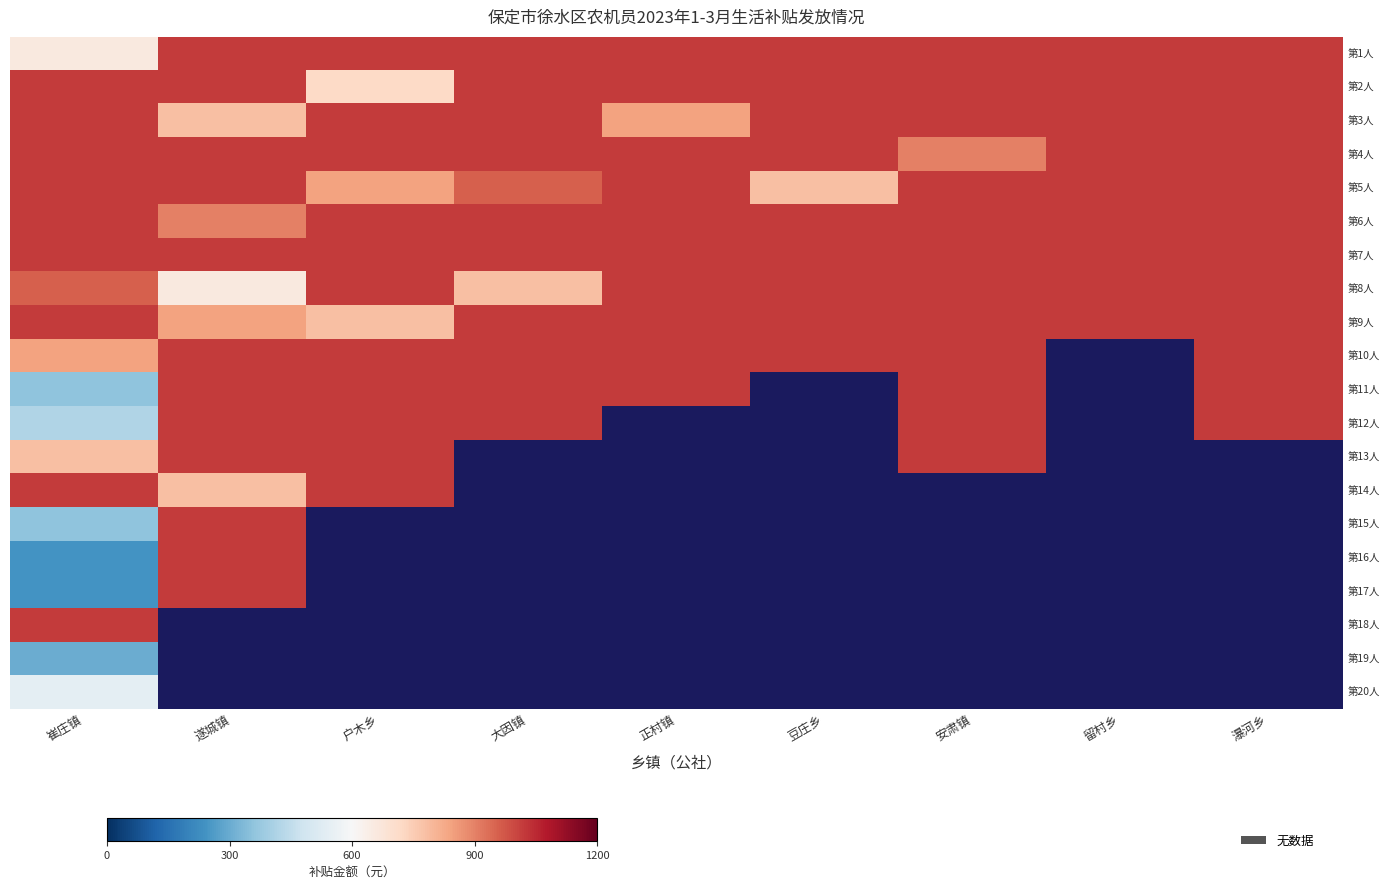

Rank the categories by 第19人 value from lowest to highest.

崔庄镇, 遂城镇, 户木乡, 大因镇, 正村镇, 豆庄乡, 安肃镇, 留村乡, 瀑河乡